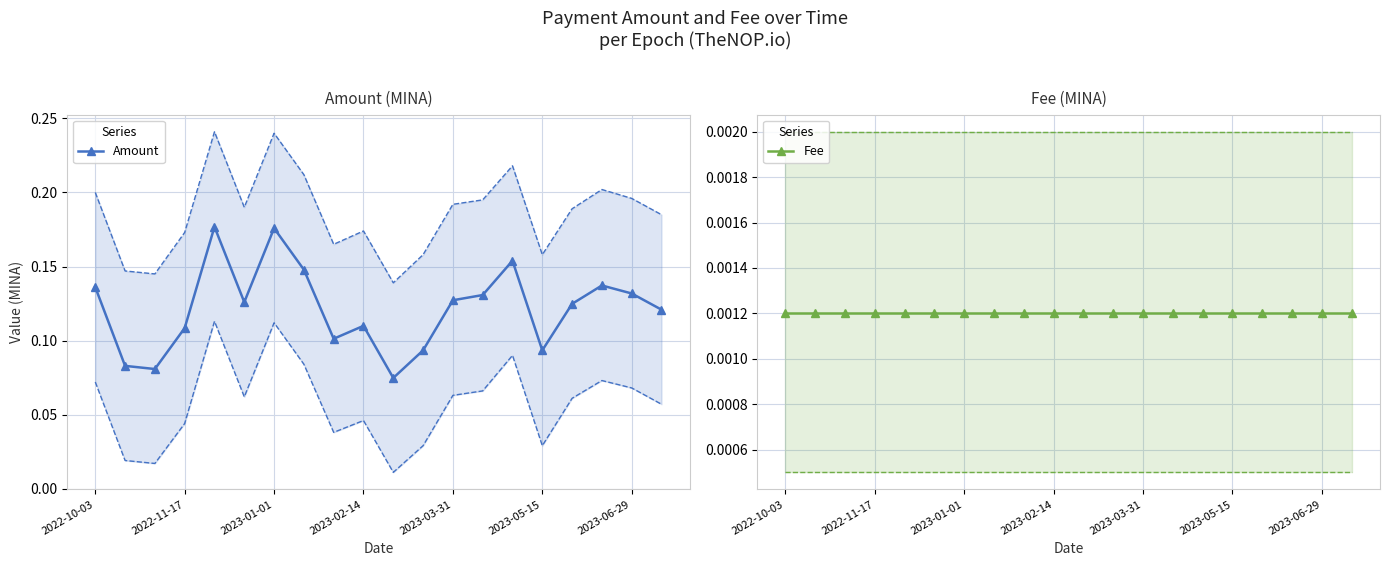

What are all the series names shown in the legend?

Amount, Fee